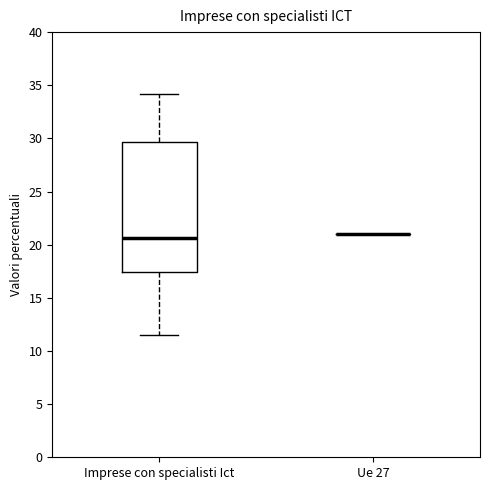

Reading left to right, transcribe this box plot: for each box, give where its median line is, the range the box spans, and where its two whiskers end, as read against the y-axis. The values are not printed on the chart, so give them approximately, as read against the axis.

Imprese con specialisti Ict: median 20.5, box 17.5 to 29.5, whiskers 11.5 to 34.0
Ue 27: box collapsed to a line at 21.0, whiskers 21.0 to 21.0